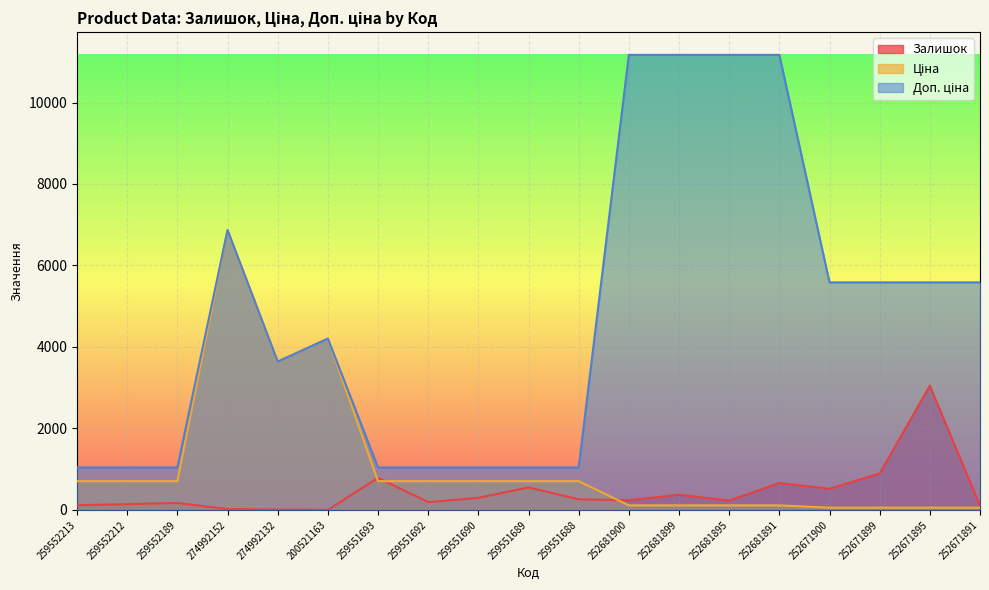

Rank the categories by Ціна value from lowest to highest.

252671900, 252671899, 252671895, 252671891, 252681900, 252681899, 252681895, 252681891, 259552213, 259552212, 259552189, 259551693, 259551692, 259551690, 259551689, 259551688, 274992132, 200521163, 274992152